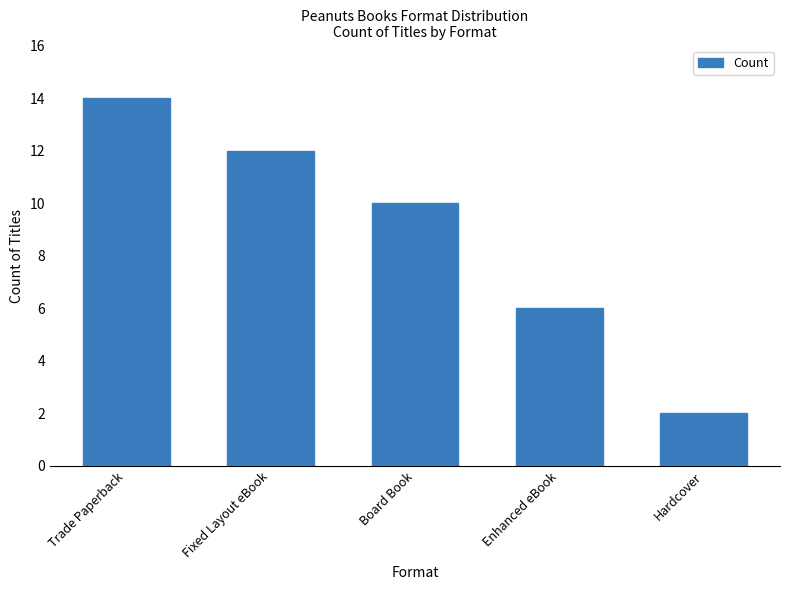

Which has a higher value, Board Book or Trade Paperback?

Trade Paperback